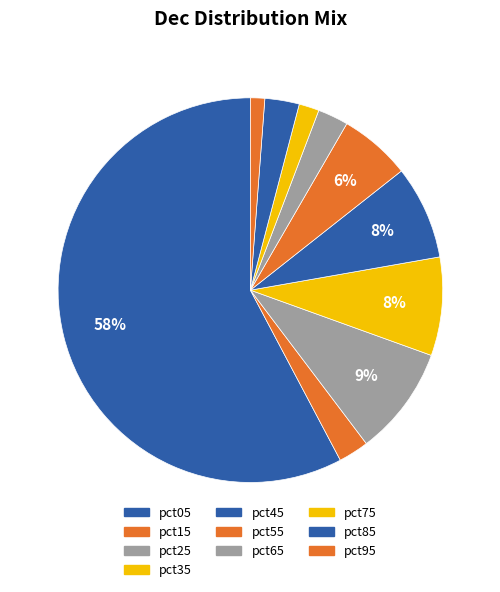

Which slice is the smallest?

pct95